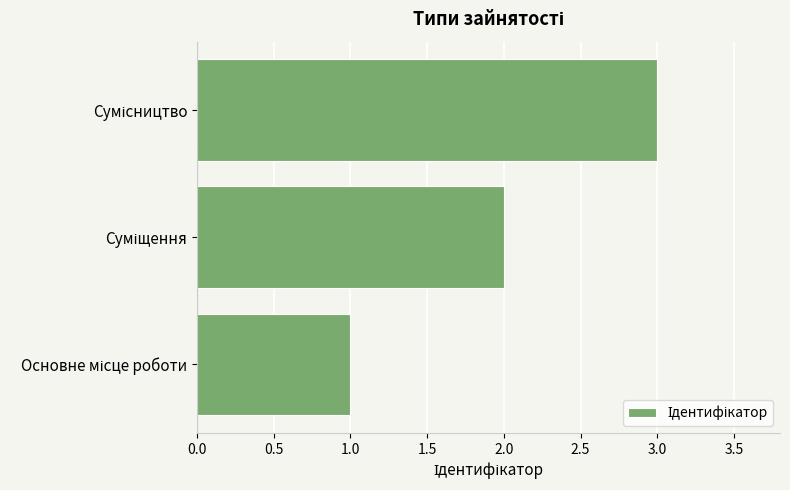

How many bars are there in total?

3